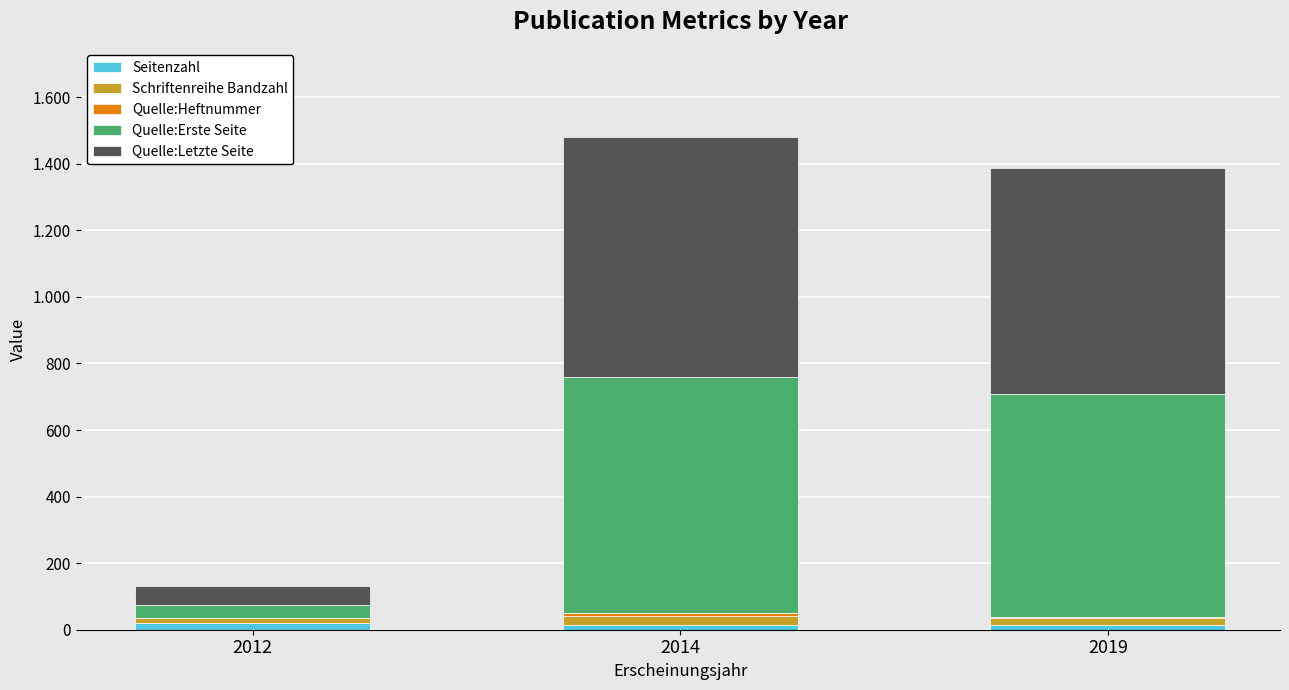

Between 2014 and 2019, which series saw the biggest shift?

Quelle:Erste Seite